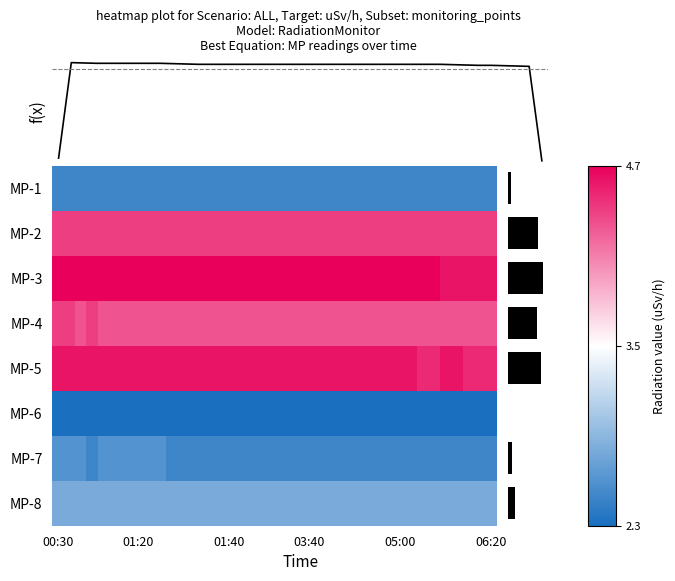

At which label does MP-8 reach its peak?

00:30